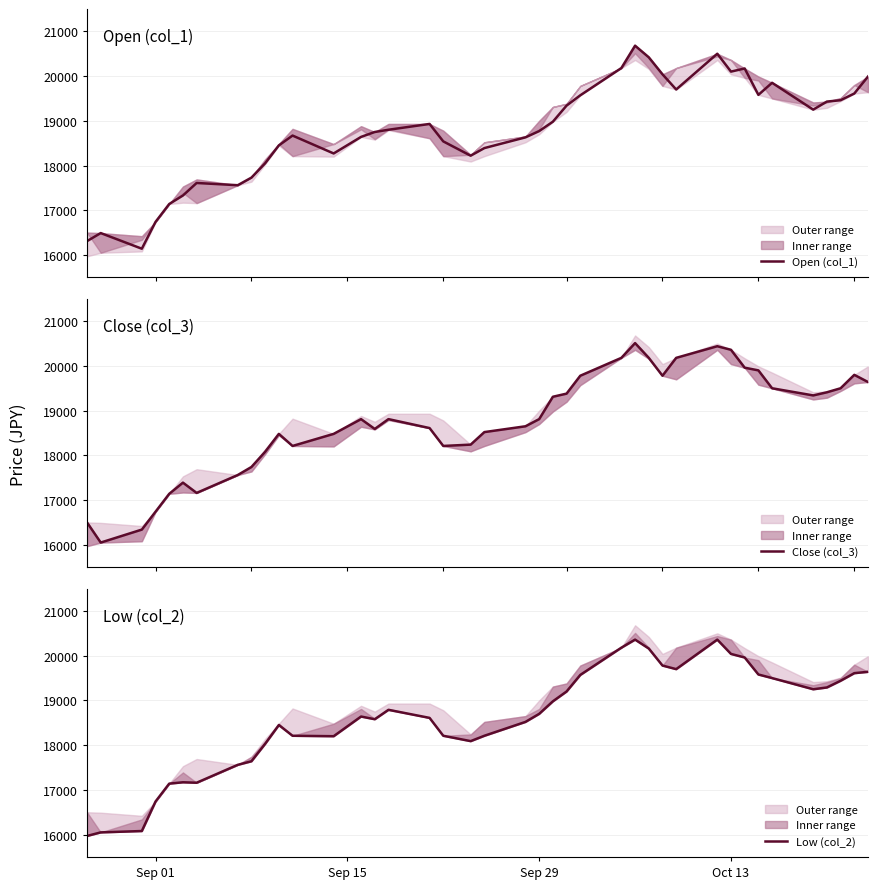

Reading left to right, extract all data points from this chart.

Open (col_1): 16310	16490	16140	16740	17140	17330	17610	17560	17730	18050	18450	18670	18270	18640	18750	18800	18930	18540	18220	18390	18630	18770	18980	19340	19570	20180	20680	20420	20040	19700	20500	20100	20170	19580	19850	19250	19430	19460	19610	19990
Close (col_3): 16500	16050	16340	16740	17140	17390	17160	17560	17740	18080	18480	18210	18480	18810	18590	18810	18610	18210	18240	18520	18650	18810	19310	19380	19780	20180	20510	20180	19780	20180	20440	20360	19960	19900	19500	19340	19410	19500	19800	19640
Low (col_2): 15970	16050	16080	16740	17140	17170	17160	17560	17640	18030	18450	18210	18200	18640	18580	18790	18610	18210	18090	18210	18520	18700	18980	19200	19570	20180	20360	20160	19780	19700	20360	20040	19960	19580	19500	19250	19290	19440	19610	19640